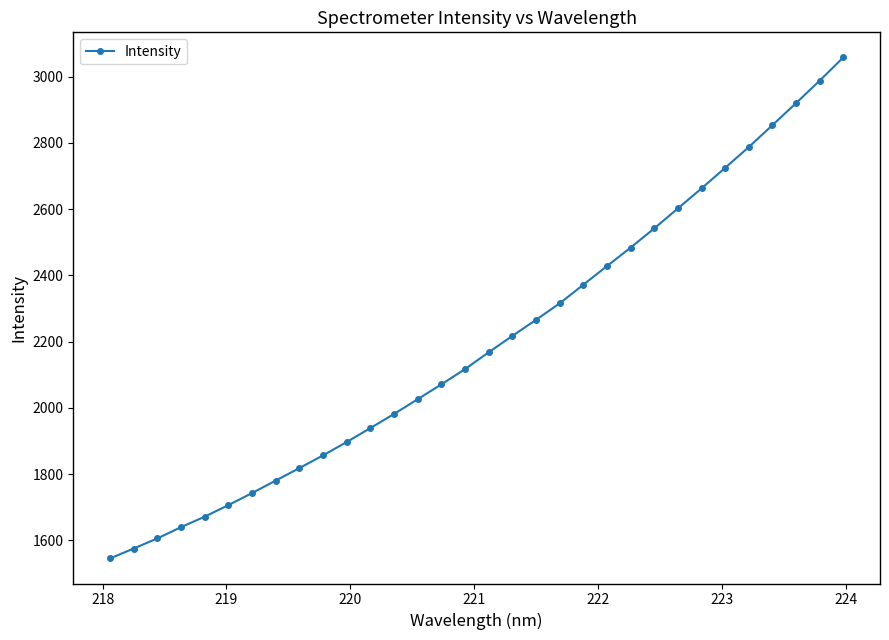

What is the smallest value displayed?

1545.1